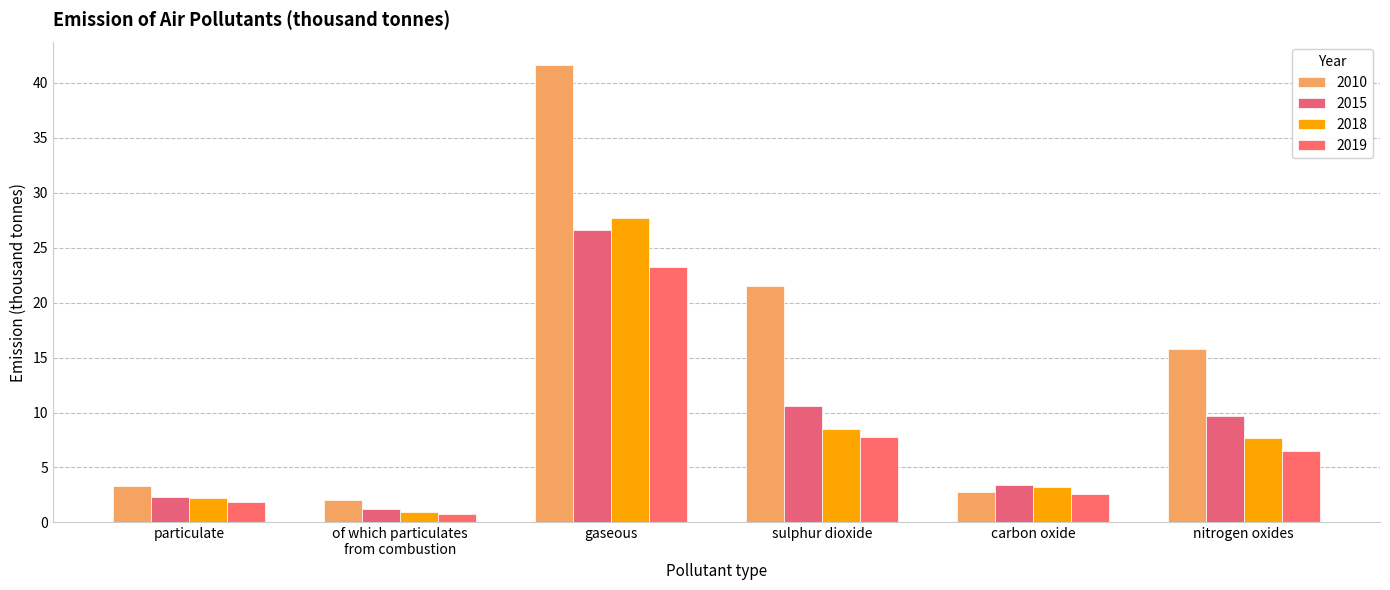

Between of which particulates
from combustion and carbon oxide, which is larger?

carbon oxide